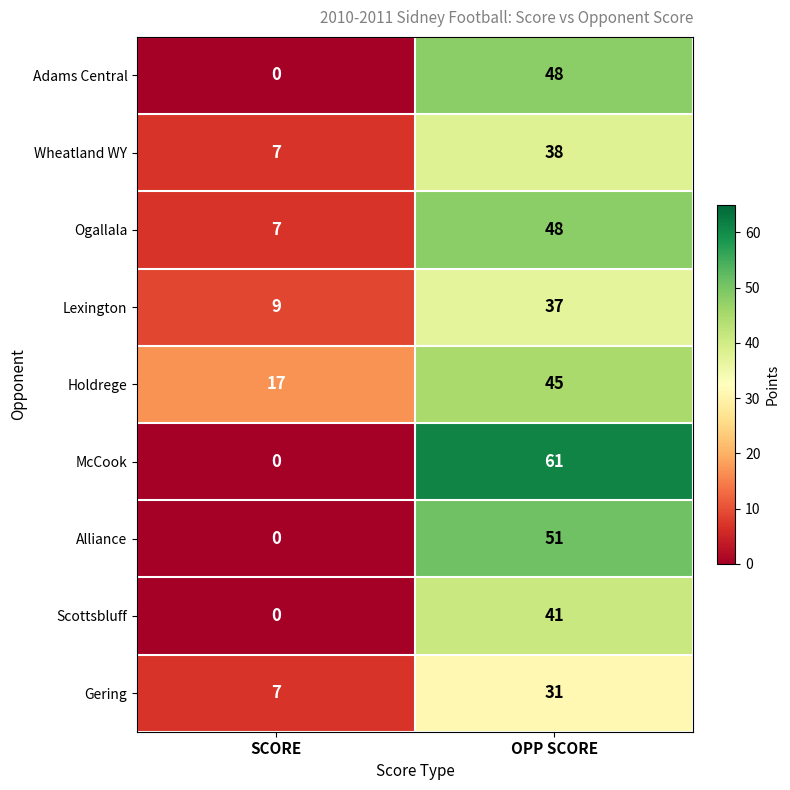

At which category is the sum across all series the highest?

OPP SCORE